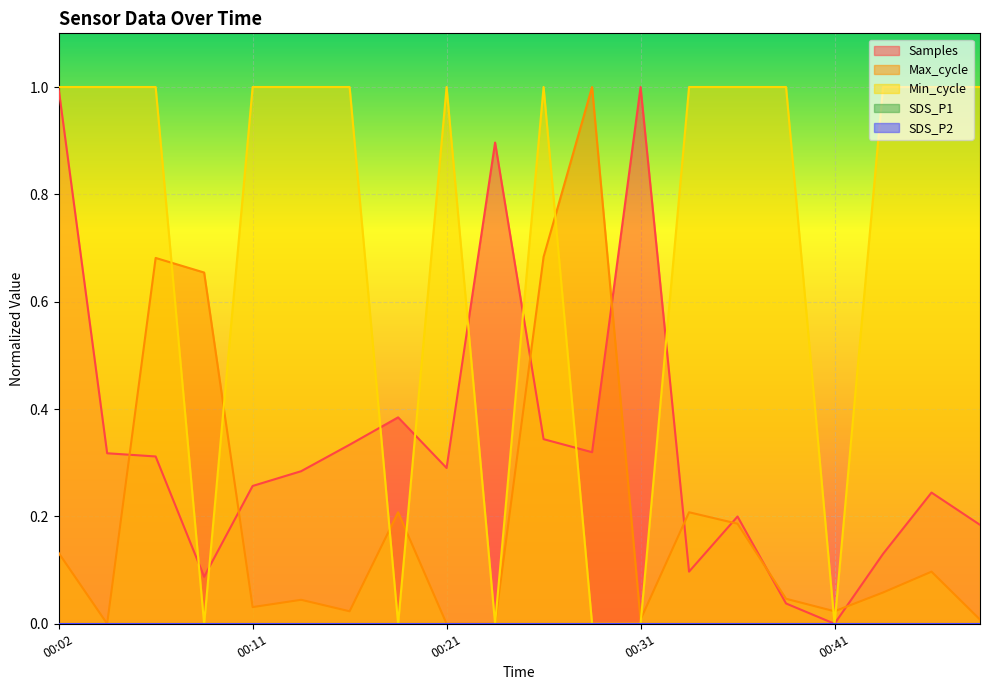

What is the total value across all series at 00:09?

0.7